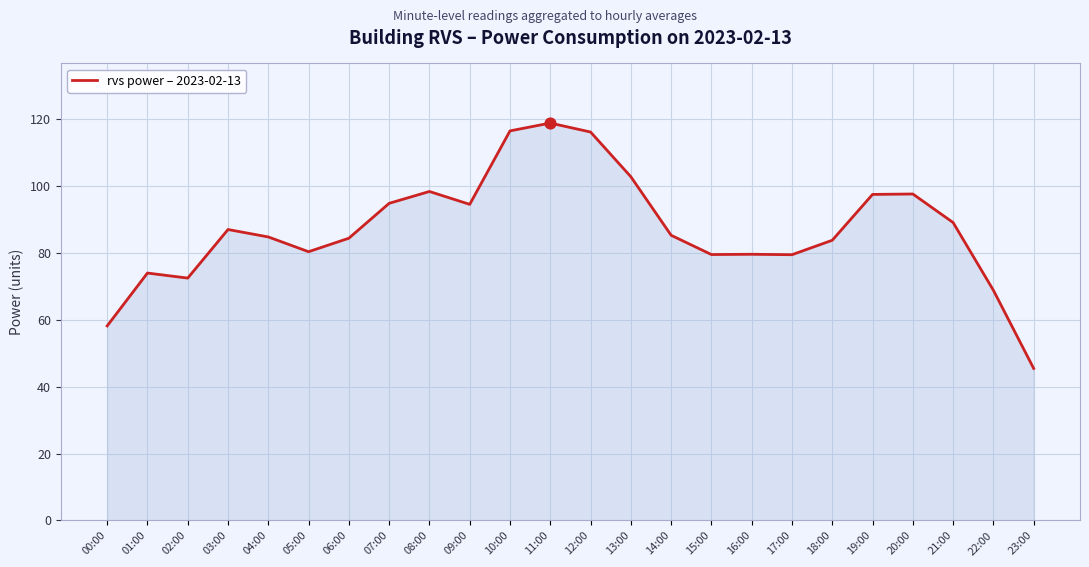

Approximately how many times larger is the value at 10:00 compared to 15:00?

1.5